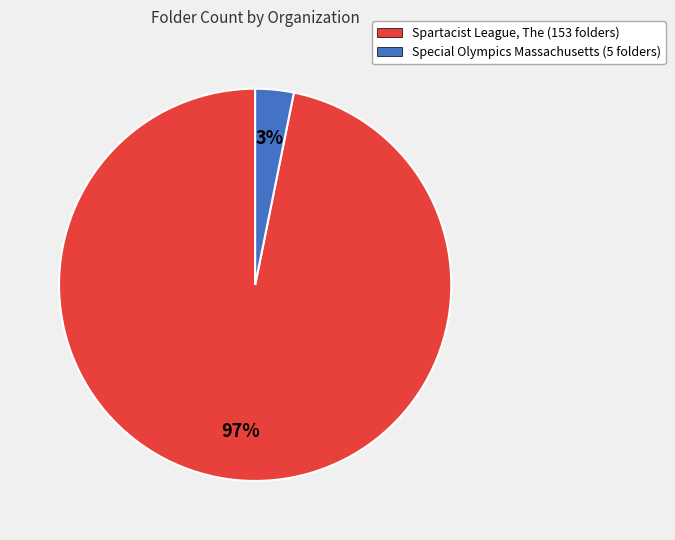

How many slices are in this pie chart?

2